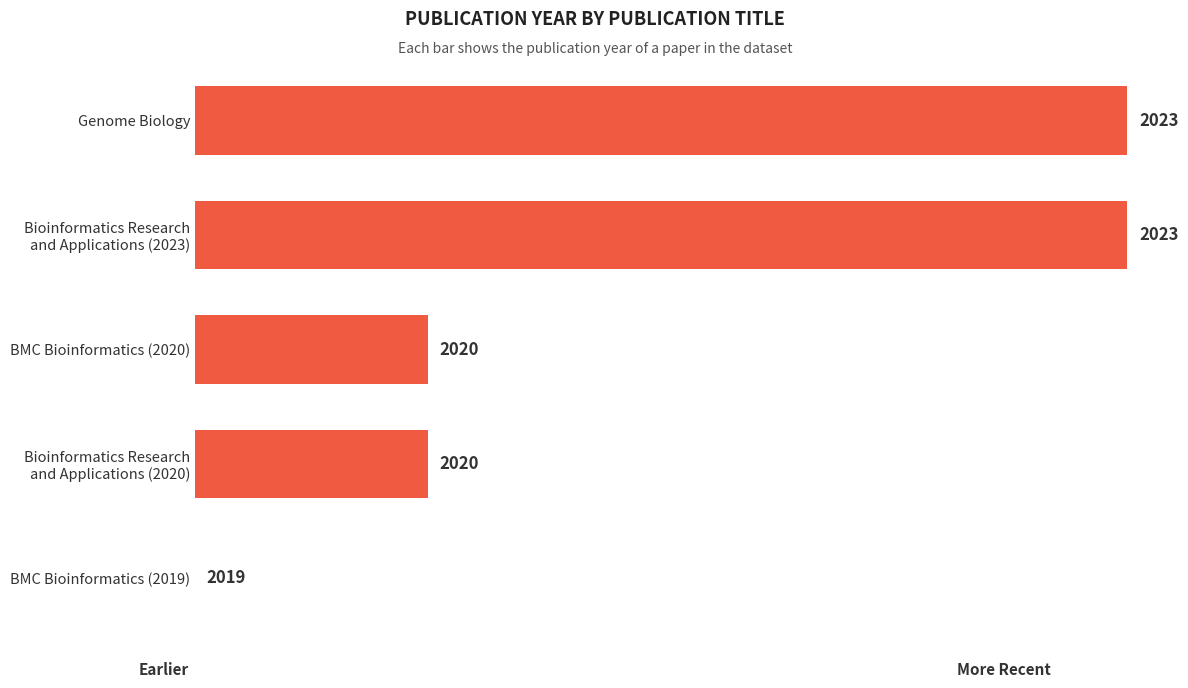

Are the bars horizontal?

Yes